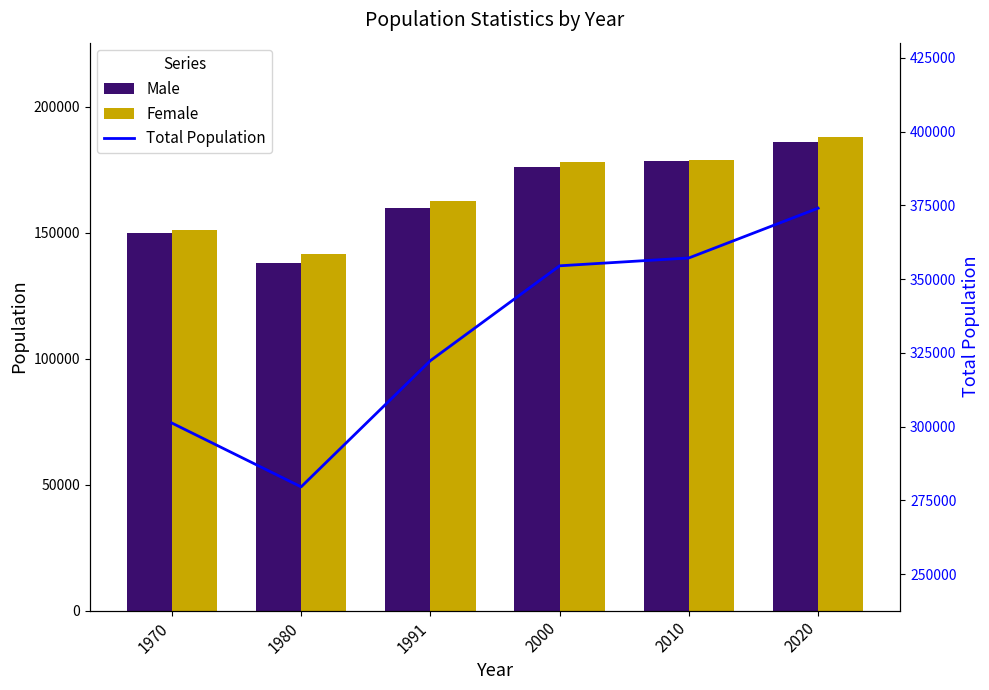

What is the difference between the maximum and minimum values in the Total Population series?

94484